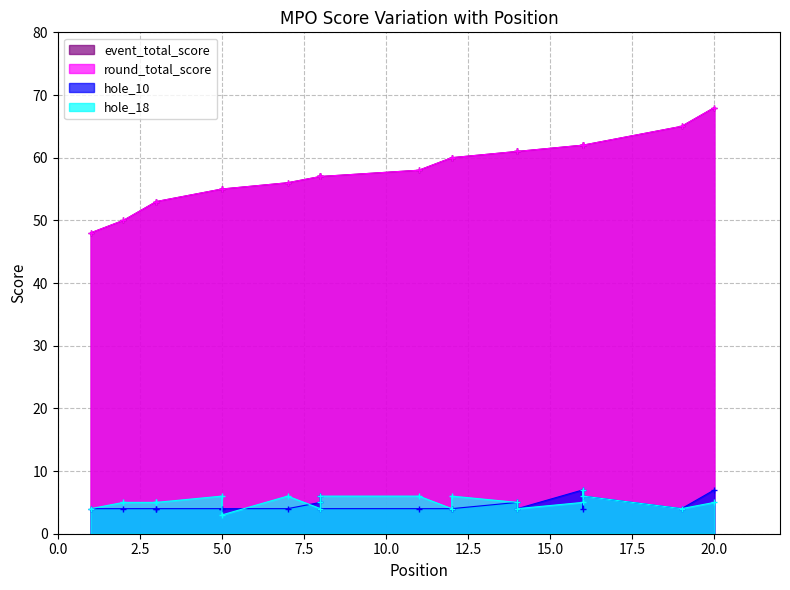

Which series has the largest total across all categories?

event_total_score